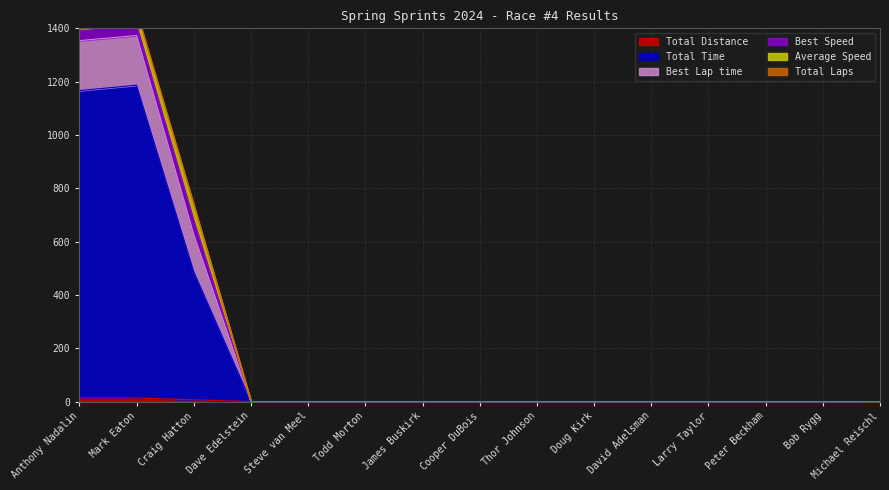

Is it true that Total Distance equals 0.0 at James Buskirk?

True